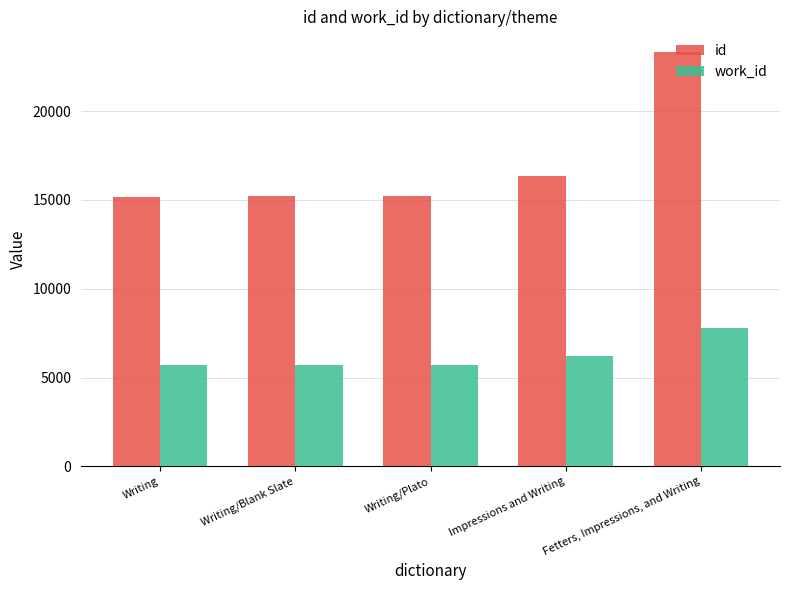

What is the minimum value shown in the chart?

5683